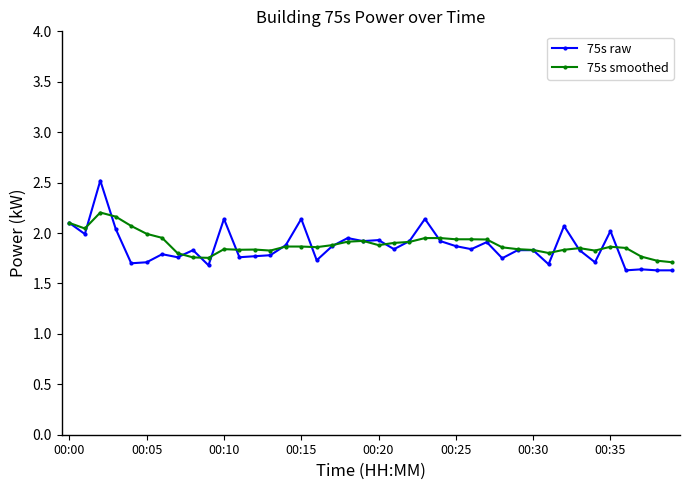

Which series has the largest range (max minus min)?

75s raw